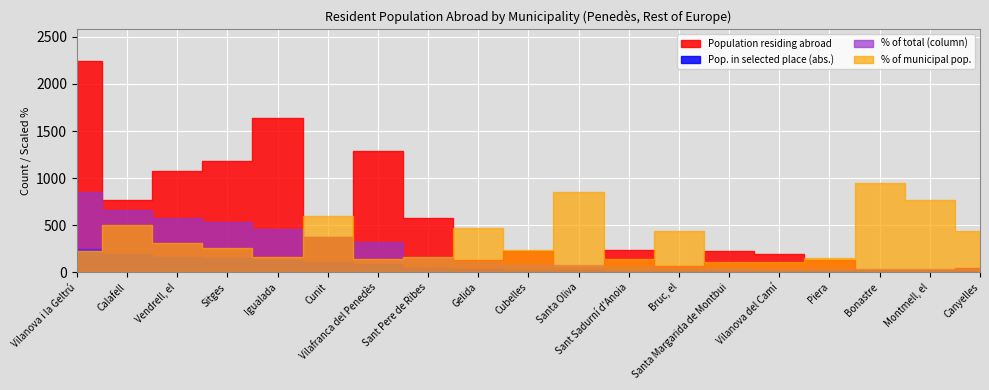

True or false: % of municipal pop. has more than 1 points higher than both neighbors.

True